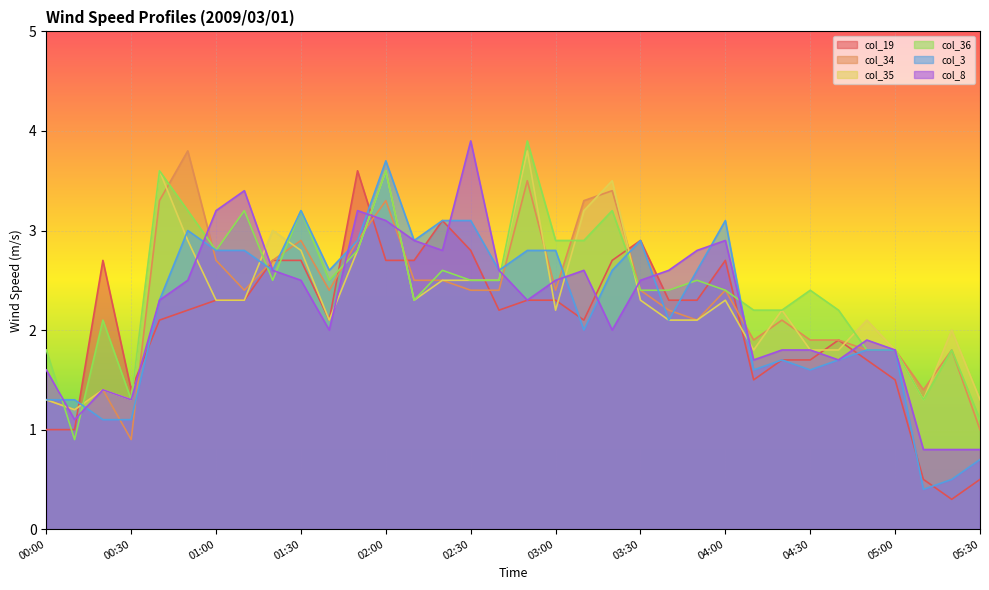

What are all the series names shown in the legend?

col_19, col_34, col_35, col_36, col_3, col_8